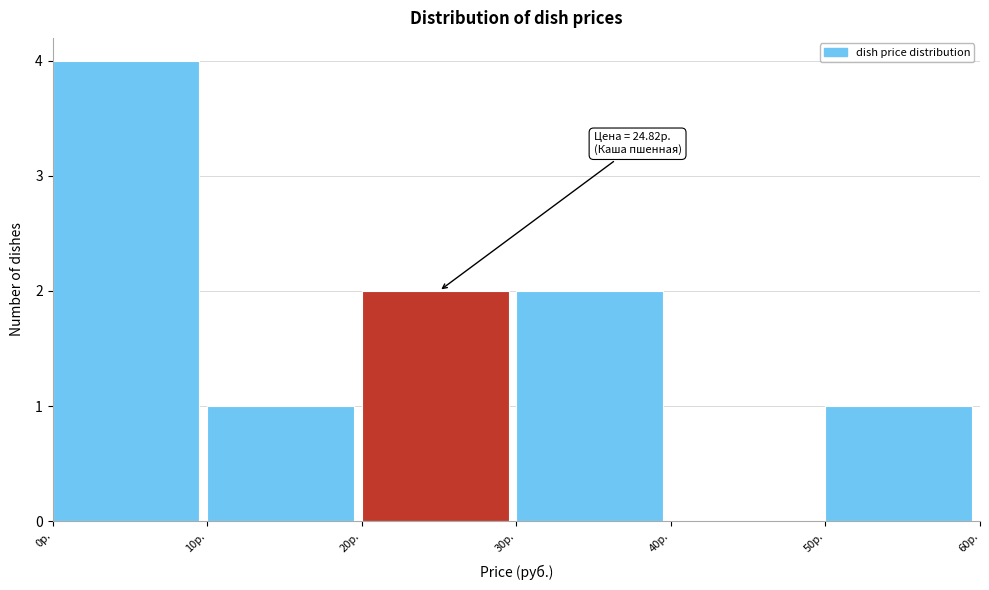

Over which range of the x-axis is the bar tallest?

0 to 10